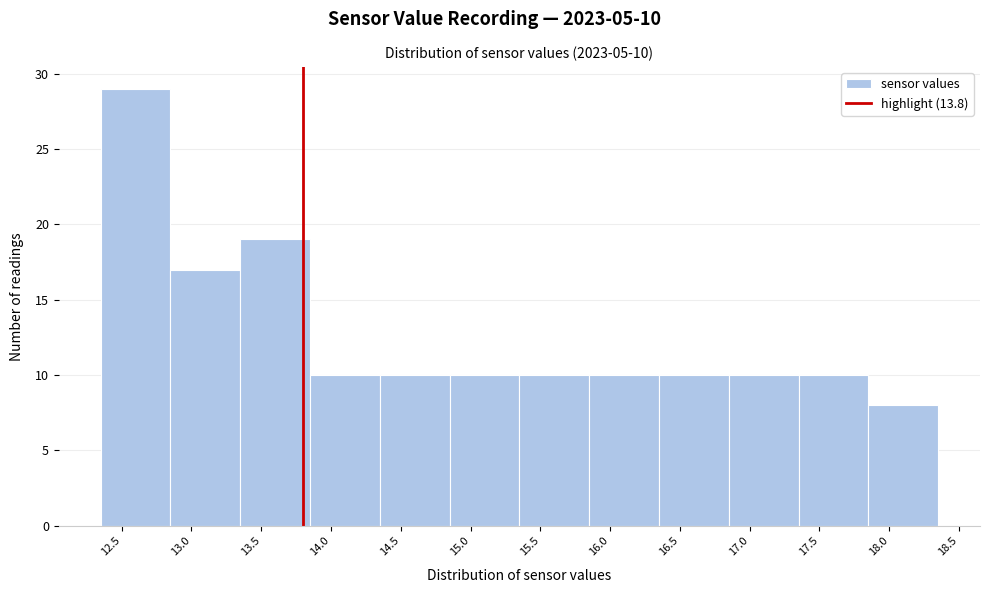

Over which range of the x-axis is the bar tallest?

12.35 to 12.85